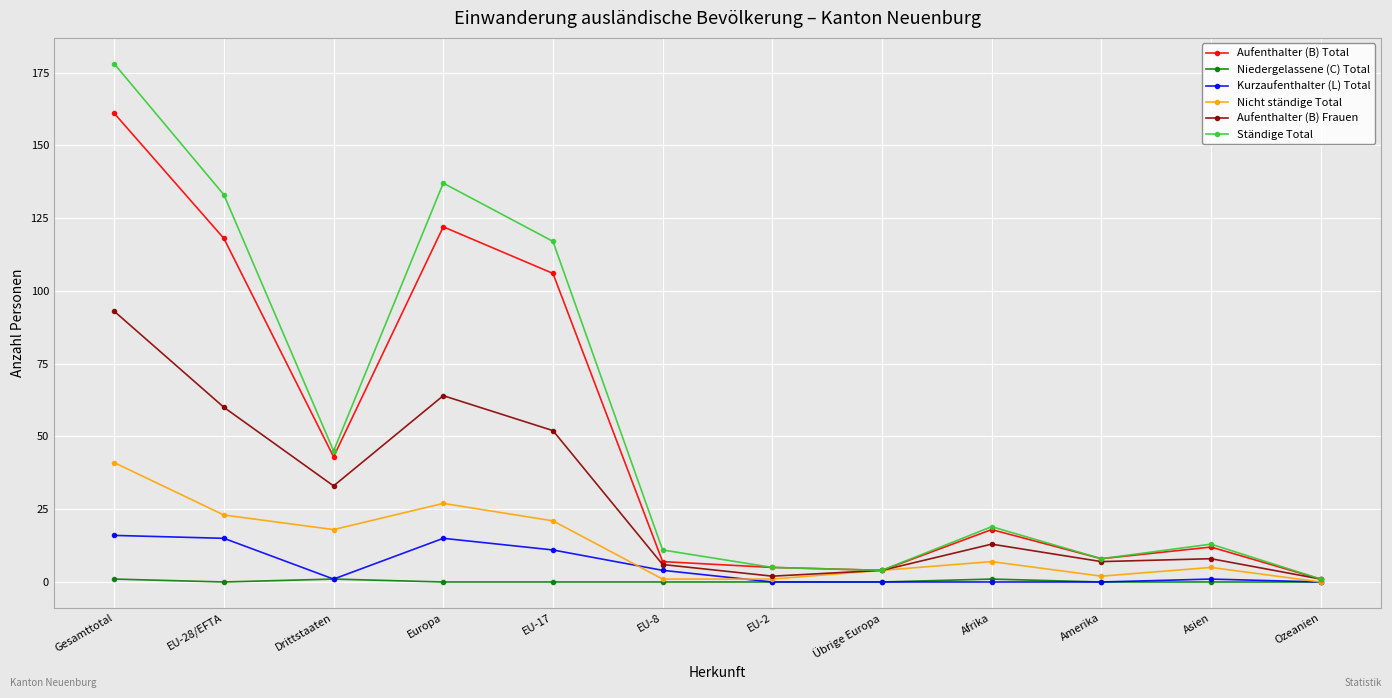

Rank the series by their maximum value, from lowest to highest.

Niedergelassene (C) Total, Kurzaufenthalter (L) Total, Nicht ständige Total, Aufenthalter (B) Frauen, Aufenthalter (B) Total, Ständige Total